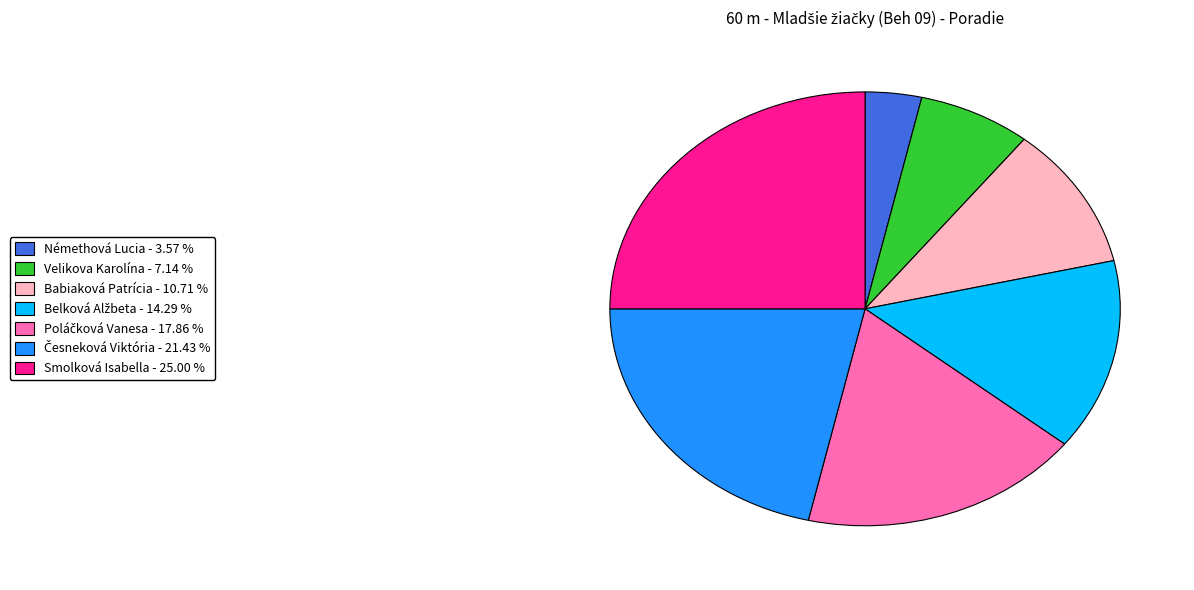

Combined, do Velikova Karolína and Smolková Isabella account for over 50%?

No